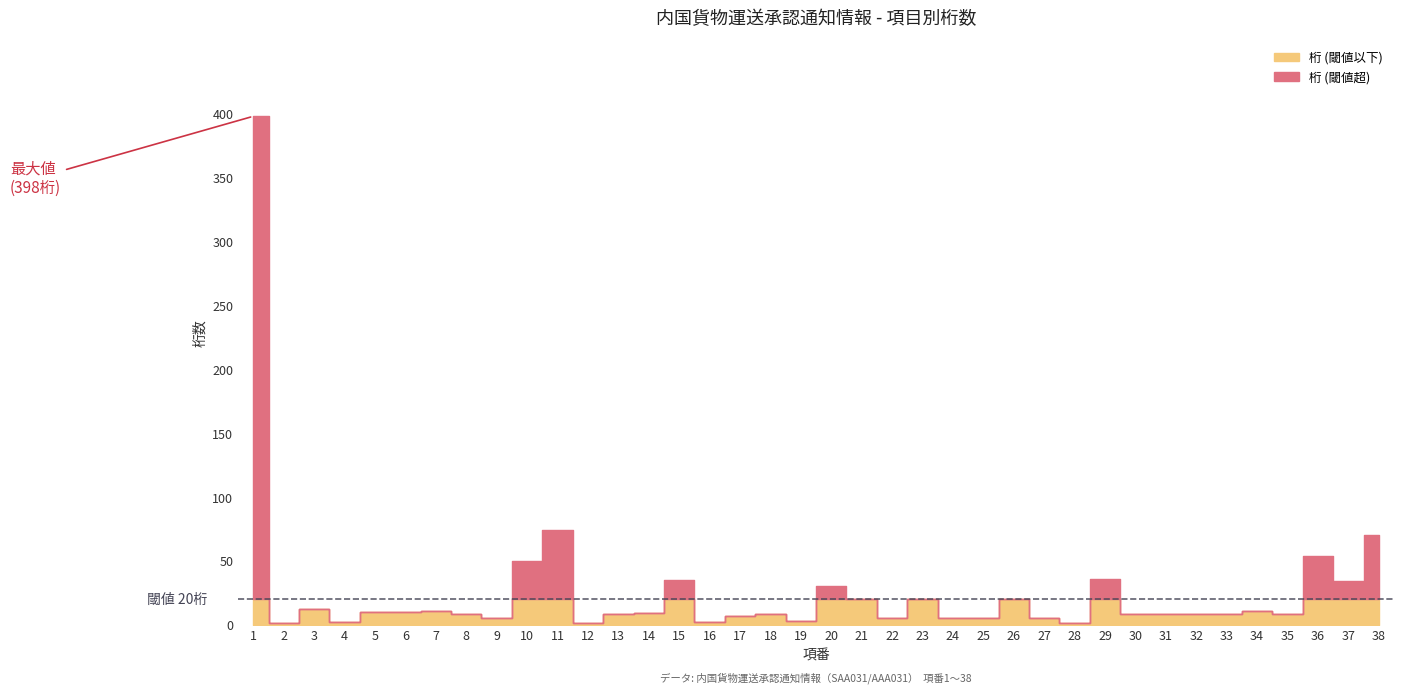

What is the ratio of the value at 35 to the value at 9?

1.6